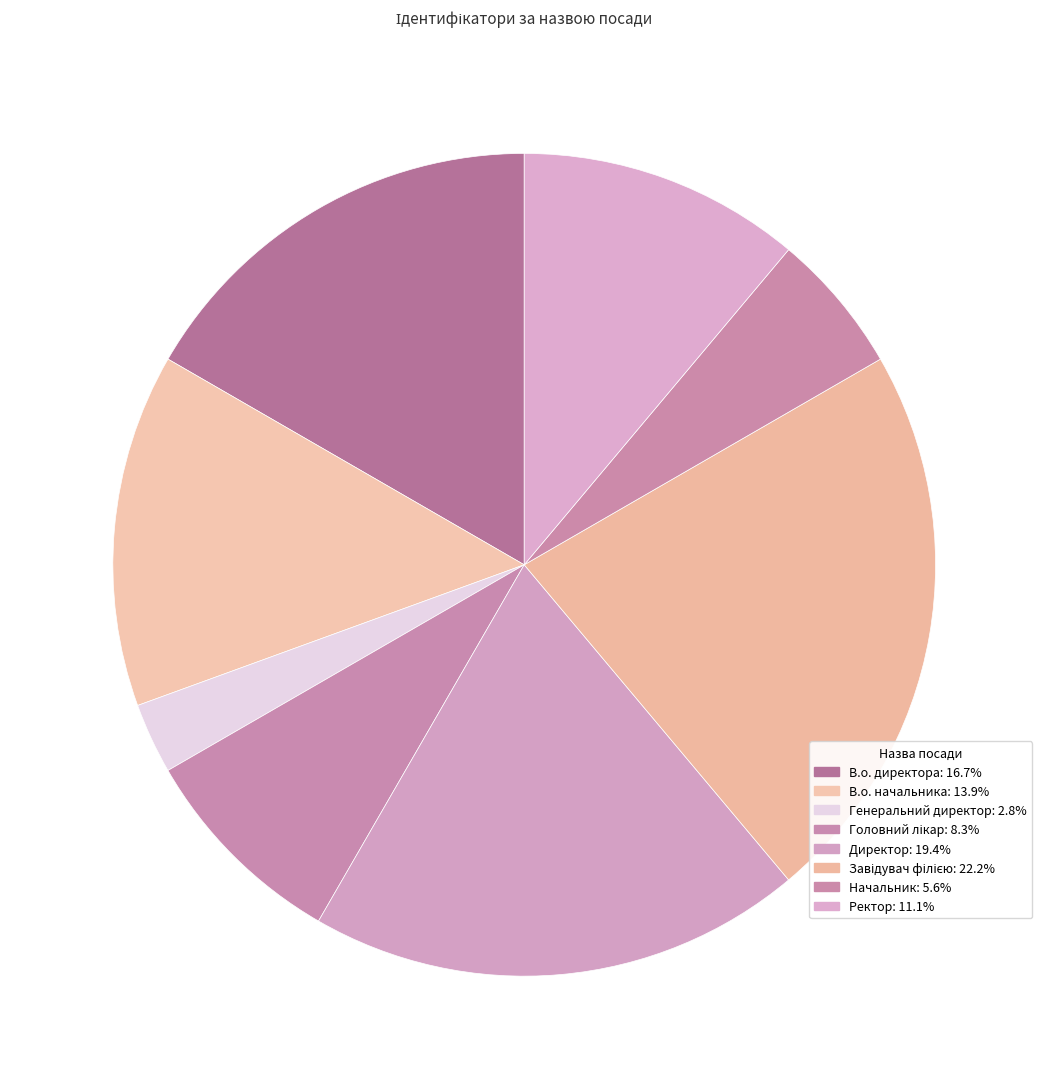

How many slices are in this pie chart?

8